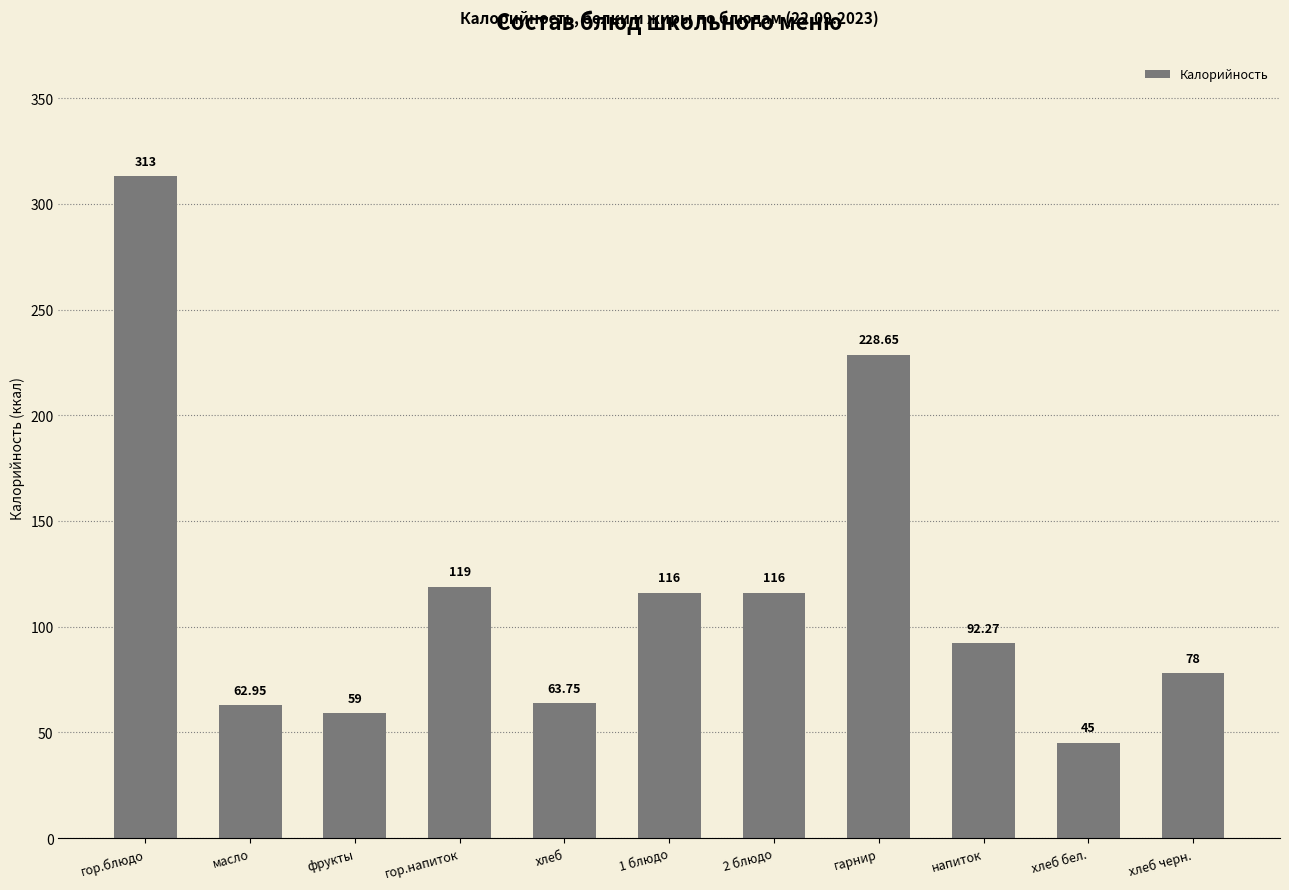

What is the difference between the maximum and minimum values?

268.0